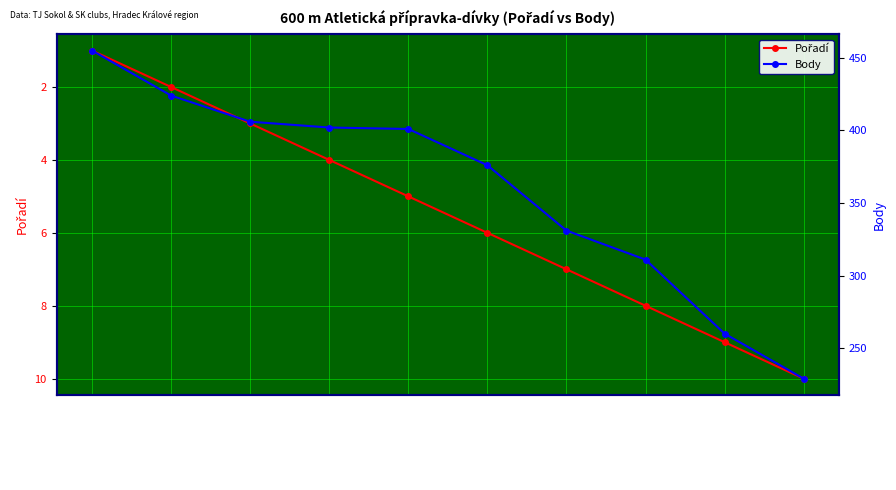

Reading left to right, list all the values displayed in this chart.

Pořadí: Šmídová Jana=1	Mičánková Veronika=2	Kopecká Adéla=3	Venclová Nikola=4	Štětinová Kateřina=5	Růtová Dominika=6	Stejskalová Tereza=7	Dvořáková Klára=8	Schönigerová Anna=9	Horská Rozálie=10
Body: Šmídová Jana=455	Mičánková Veronika=424	Kopecká Adéla=406	Venclová Nikola=402	Štětinová Kateřina=401	Růtová Dominika=376	Stejskalová Tereza=331	Dvořáková Klára=311	Schönigerová Anna=260	Horská Rozálie=229